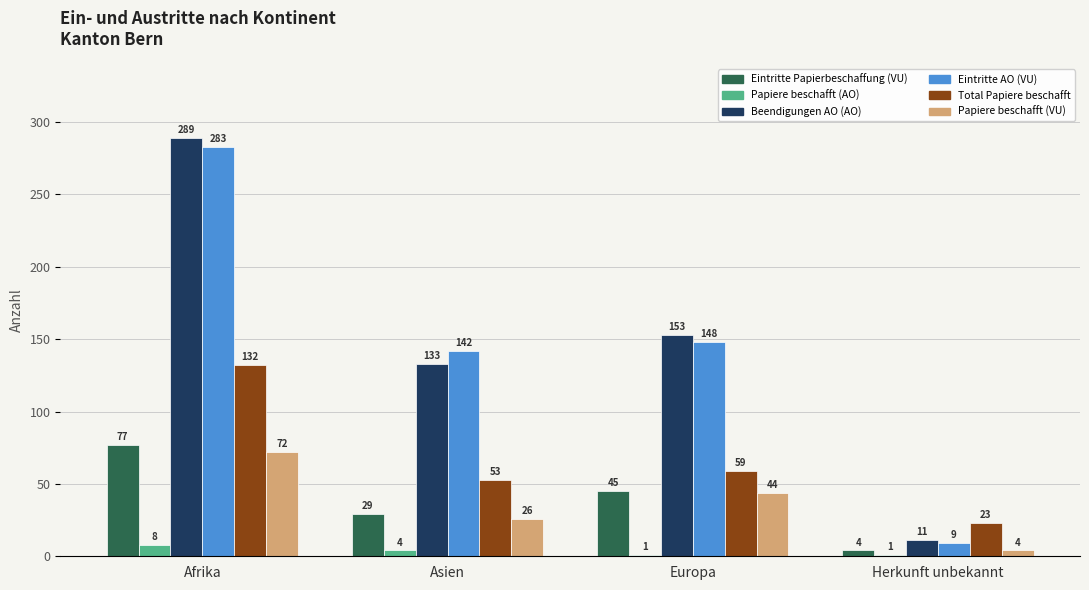

How many categories are shown in the chart?

4